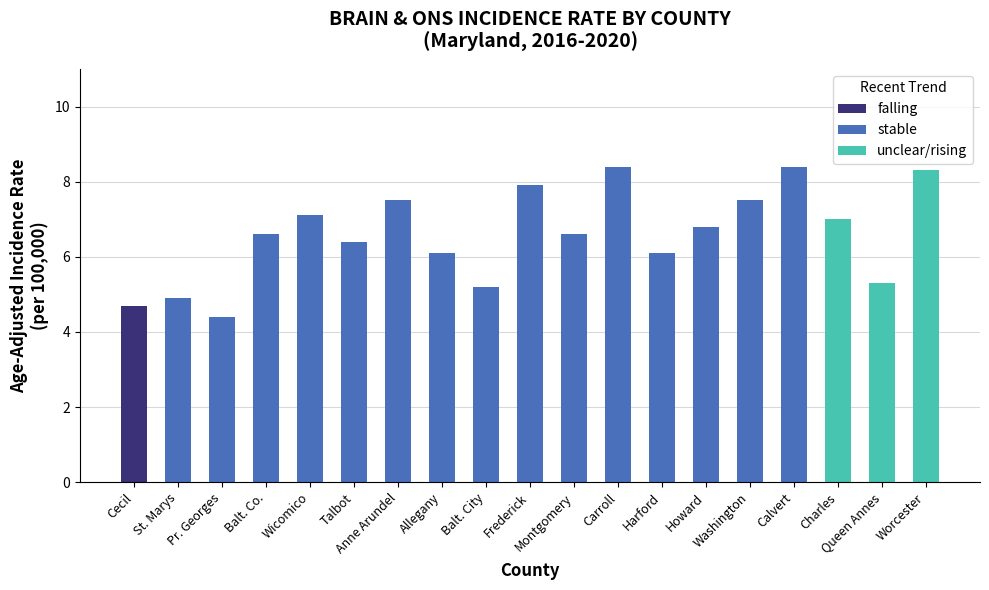

Does the chart contain stacked bars?

No